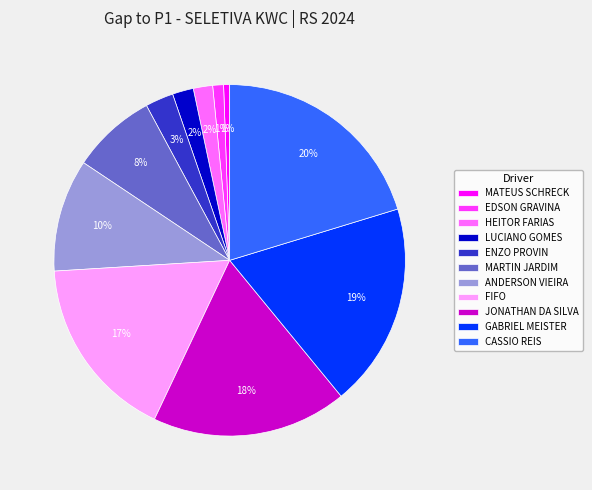

Which slice is the largest?

CASSIO REIS